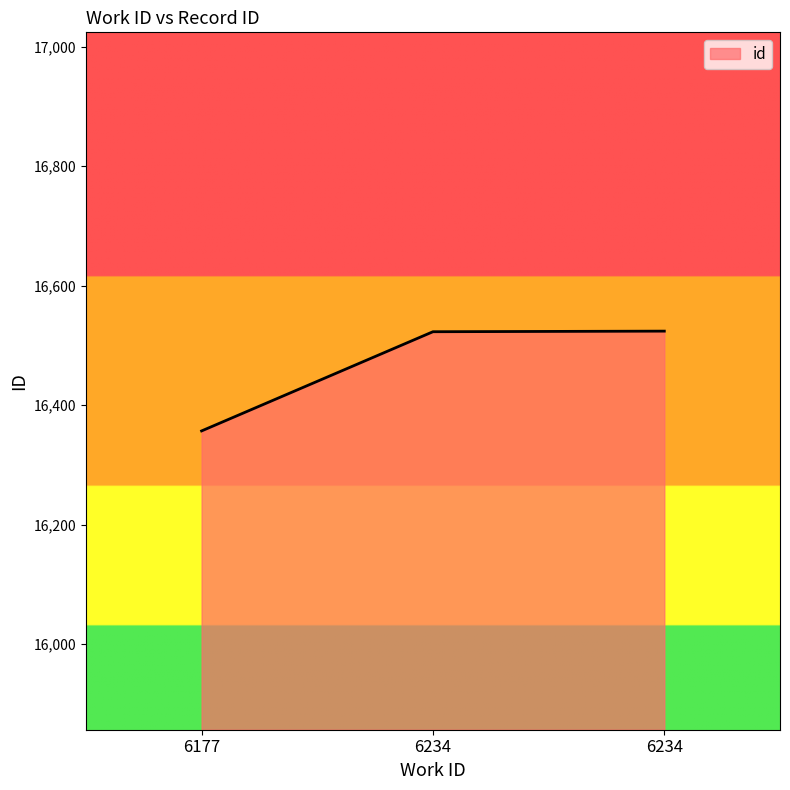

True or false: the data shows 16524 at 6234.

True